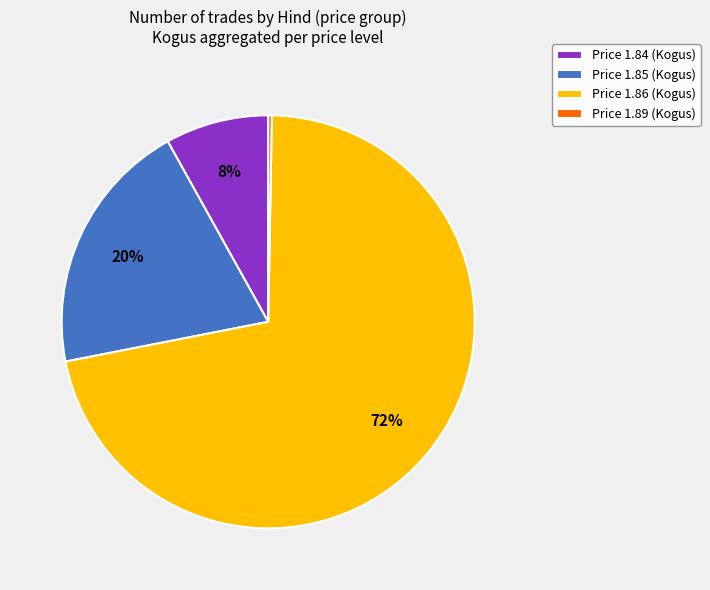

To the nearest percent, what is the difference between the Price 1.89 (Kogus) and Price 1.85 (Kogus) slice percentages?

20%